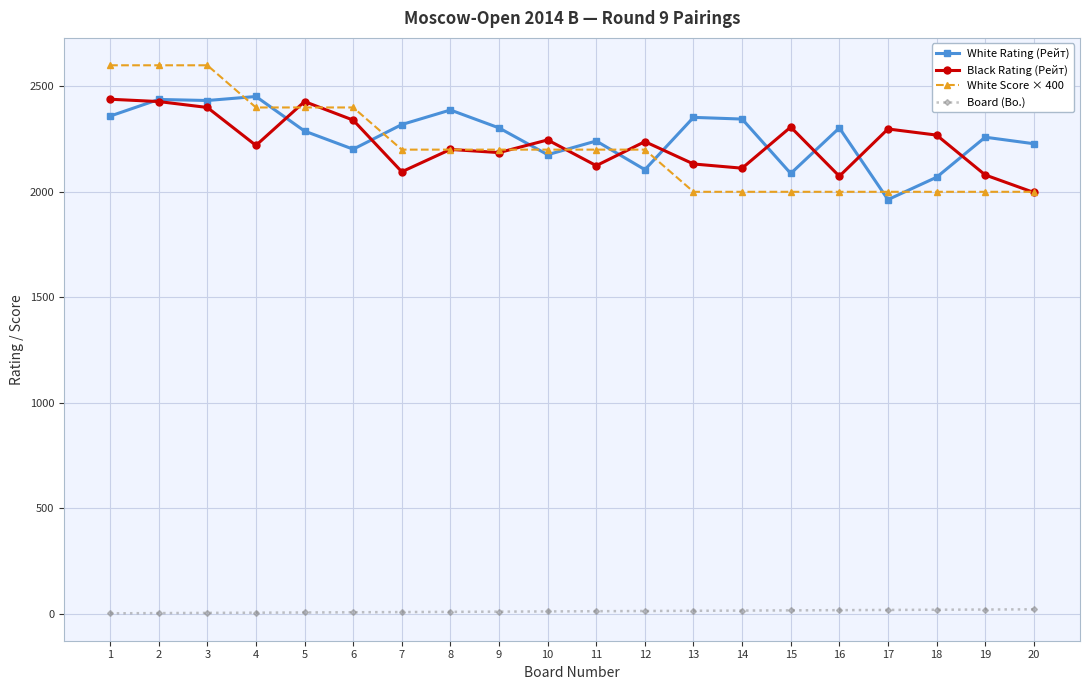

At which label is White Rating (Рейт) closest to 2207?

6